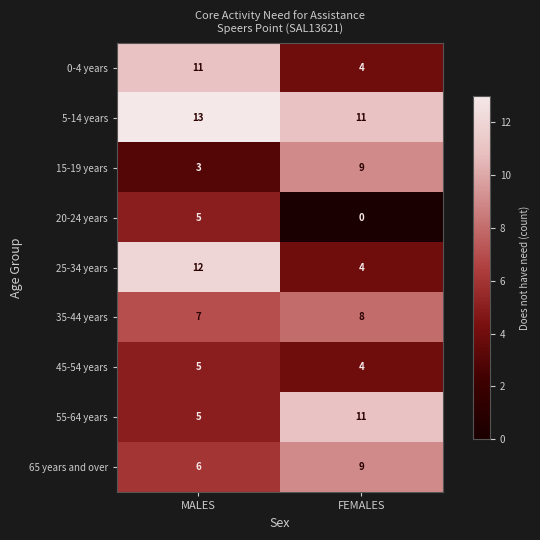

How many categories are shown in the chart?

2